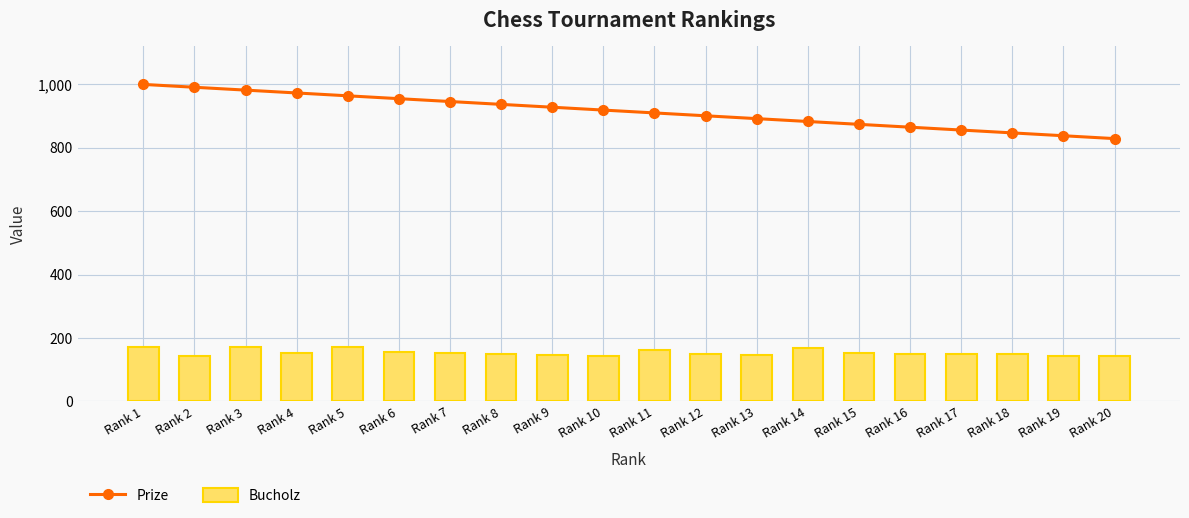

How many categories are shown in the chart?

20